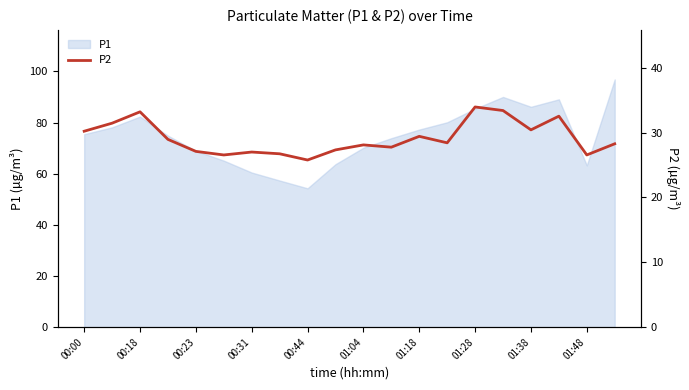

Is it true that P1 equals 70.2 at 01:04?

True